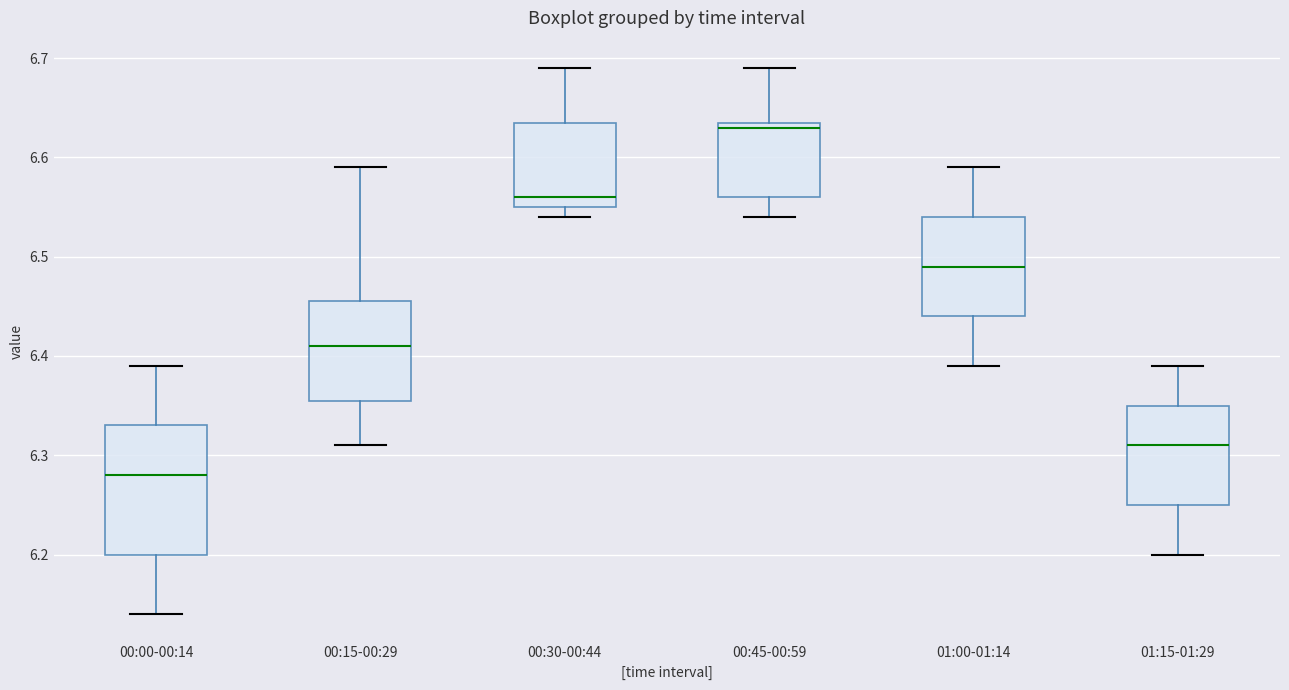

Which box's median line is the lowest?

00:00-00:14